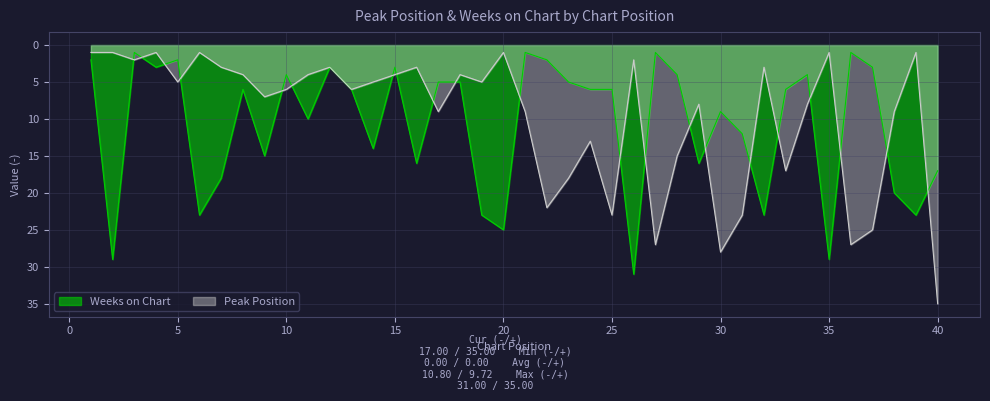

True or false: Weeks on Chart and Peak Position intersect in this chart.

True